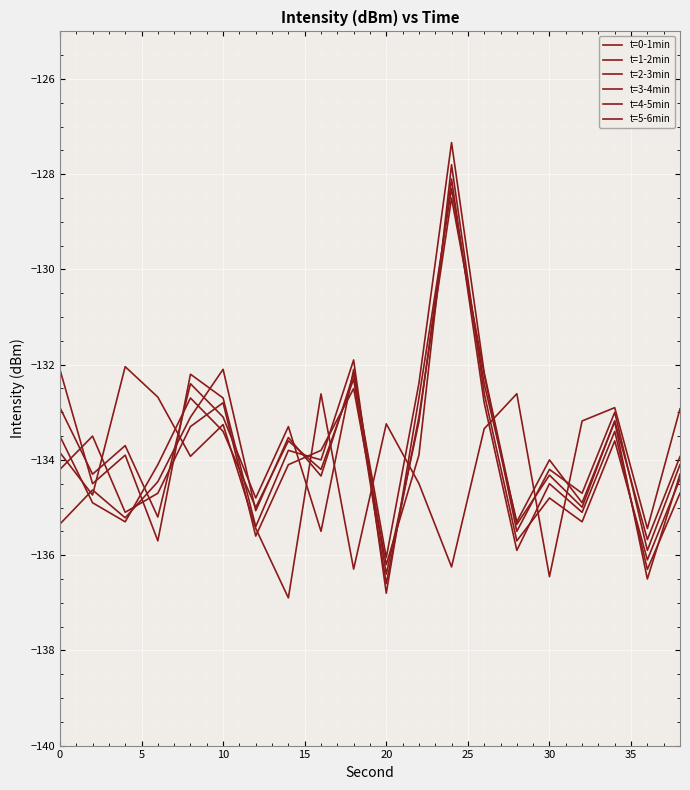

What is the greatest value displayed?

-127.3